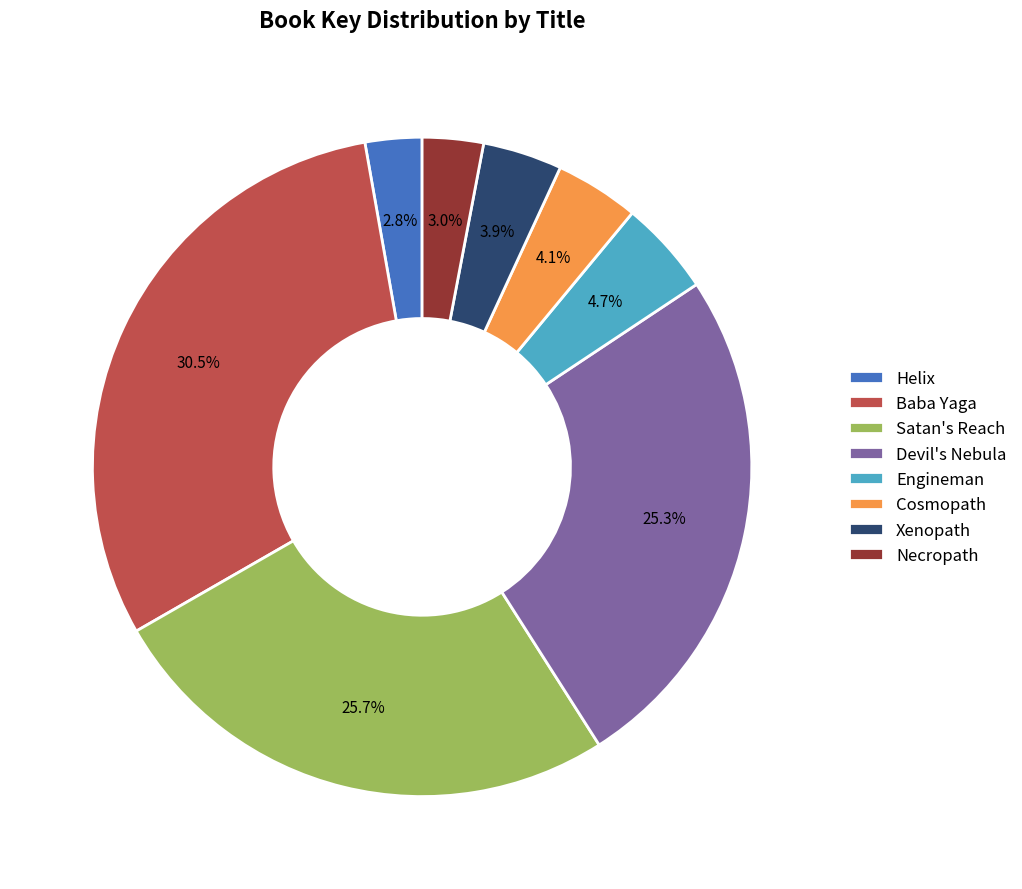

Which slice is the largest?

Baba Yaga